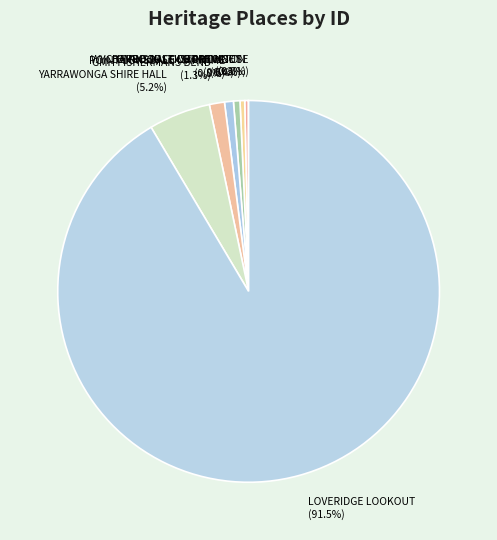

Does GMH FISHERMANS BEND (1.3%) represent more than half of the total?

No